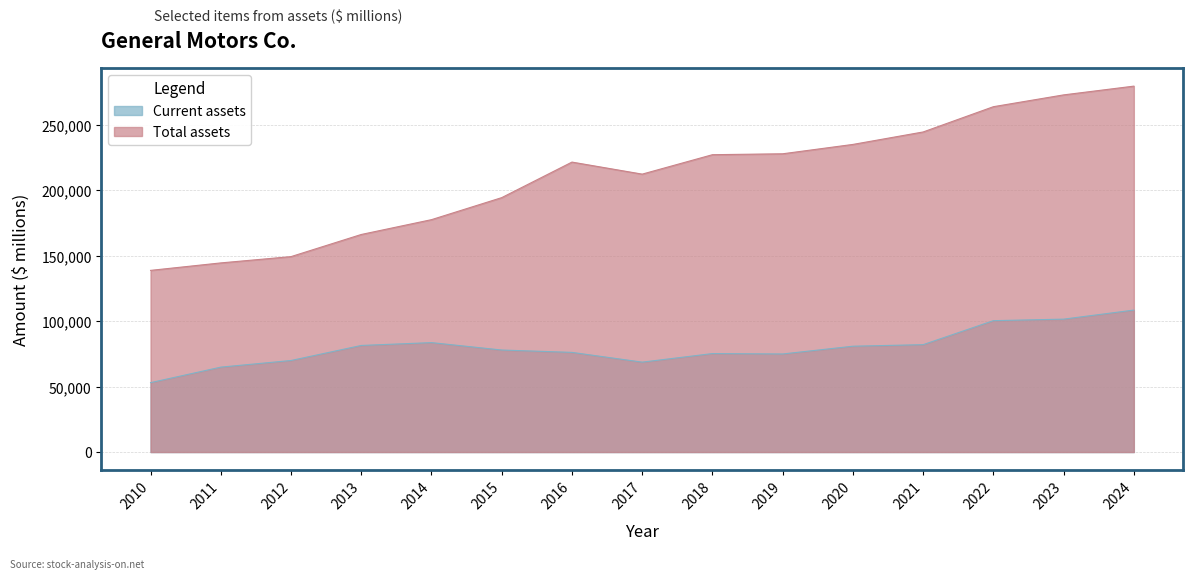

What is the difference between the maximum and minimum values in the Current assets series?

55492